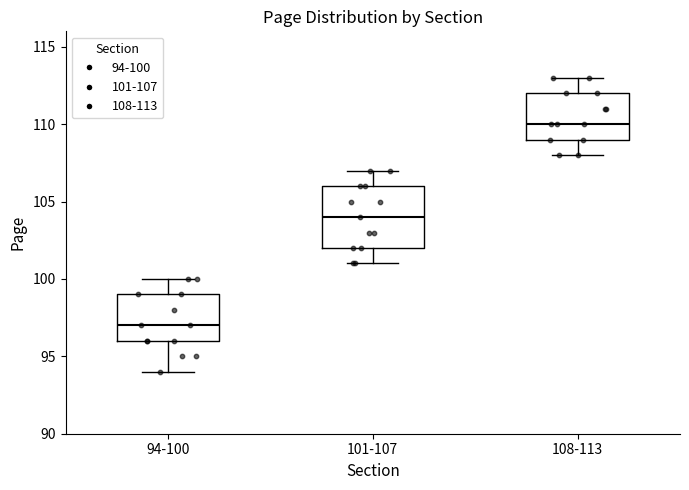

Which box is the tallest, from its lower edge to its upper edge?

101-107